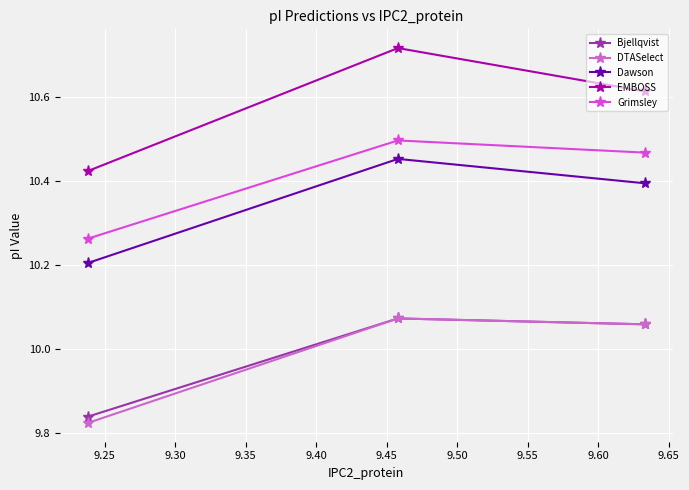

Which series has the largest range (max minus min)?

EMBOSS